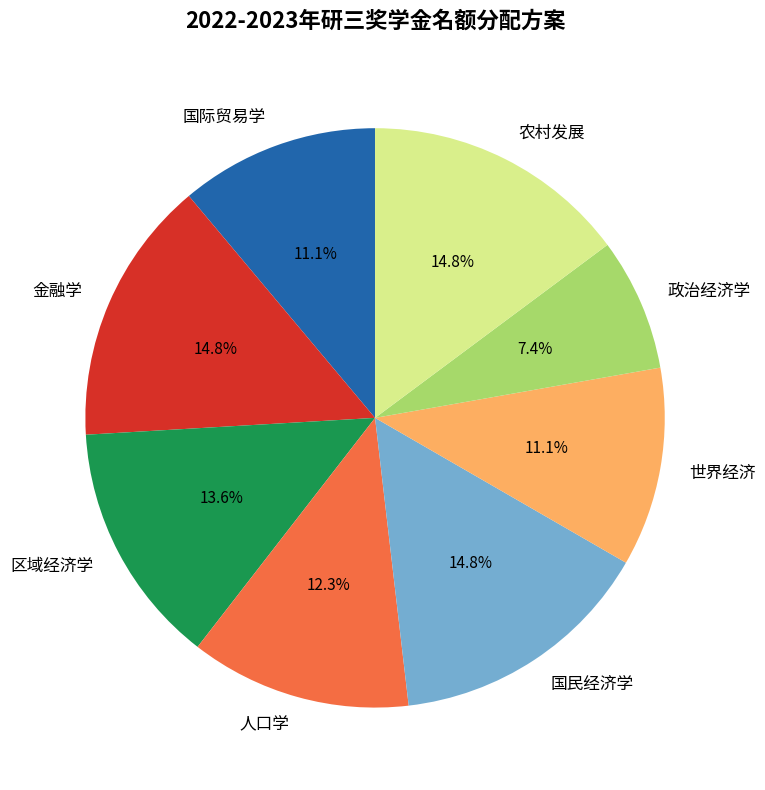

What is the smallest slice in the pie chart?

政治经济学